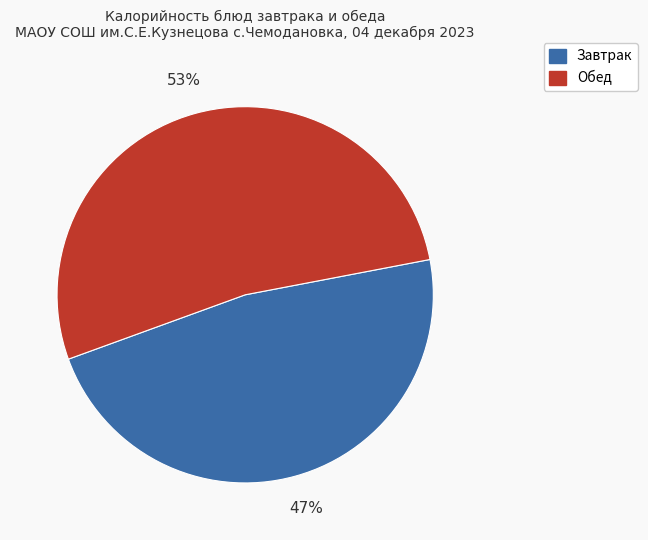

Does any single category account for the majority?

Yes